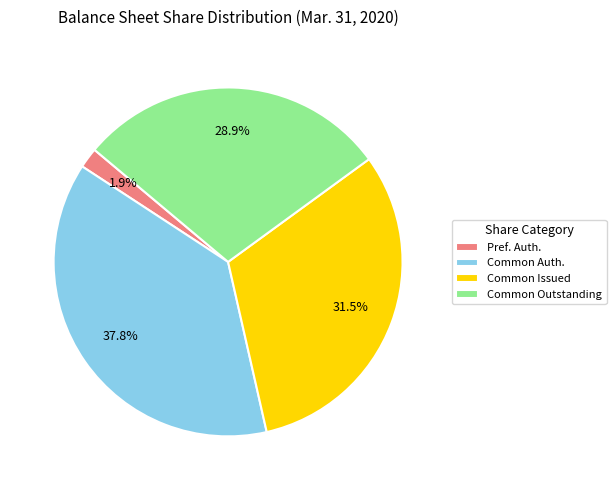

Rank the categories by value from lowest to highest.

Pref. Auth., Common Outstanding, Common Issued, Common Auth.